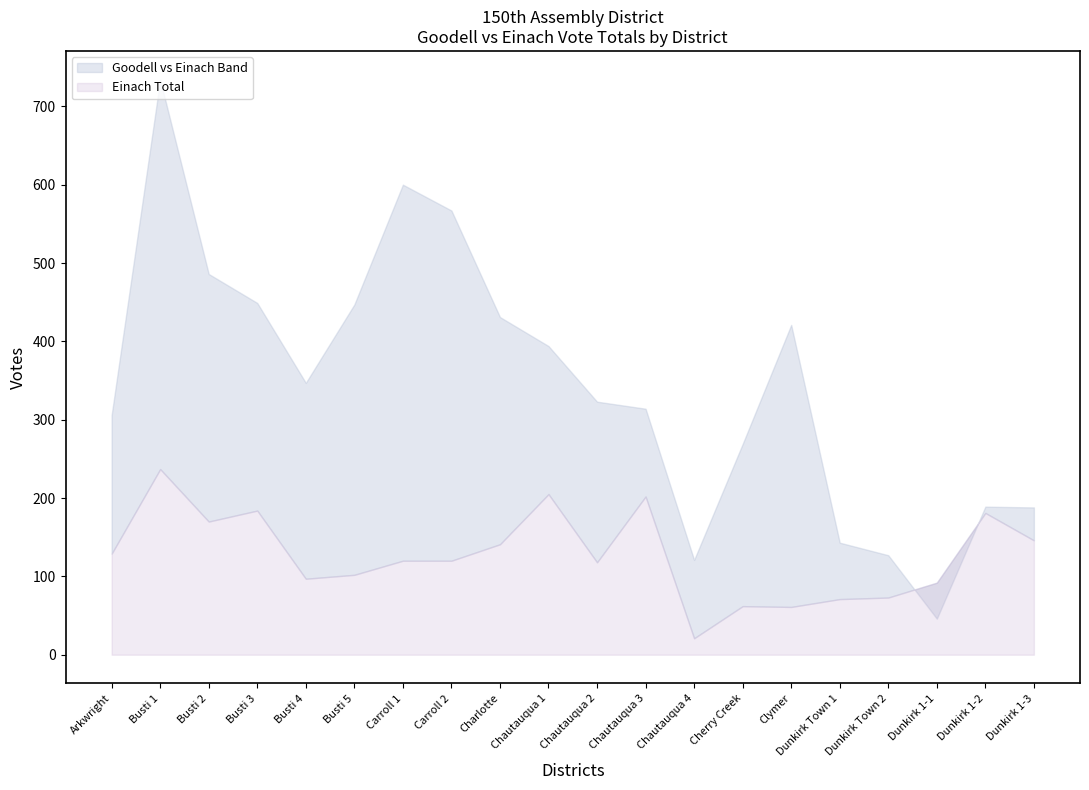

The value of total_votes at 10 is 451. True or false?

True